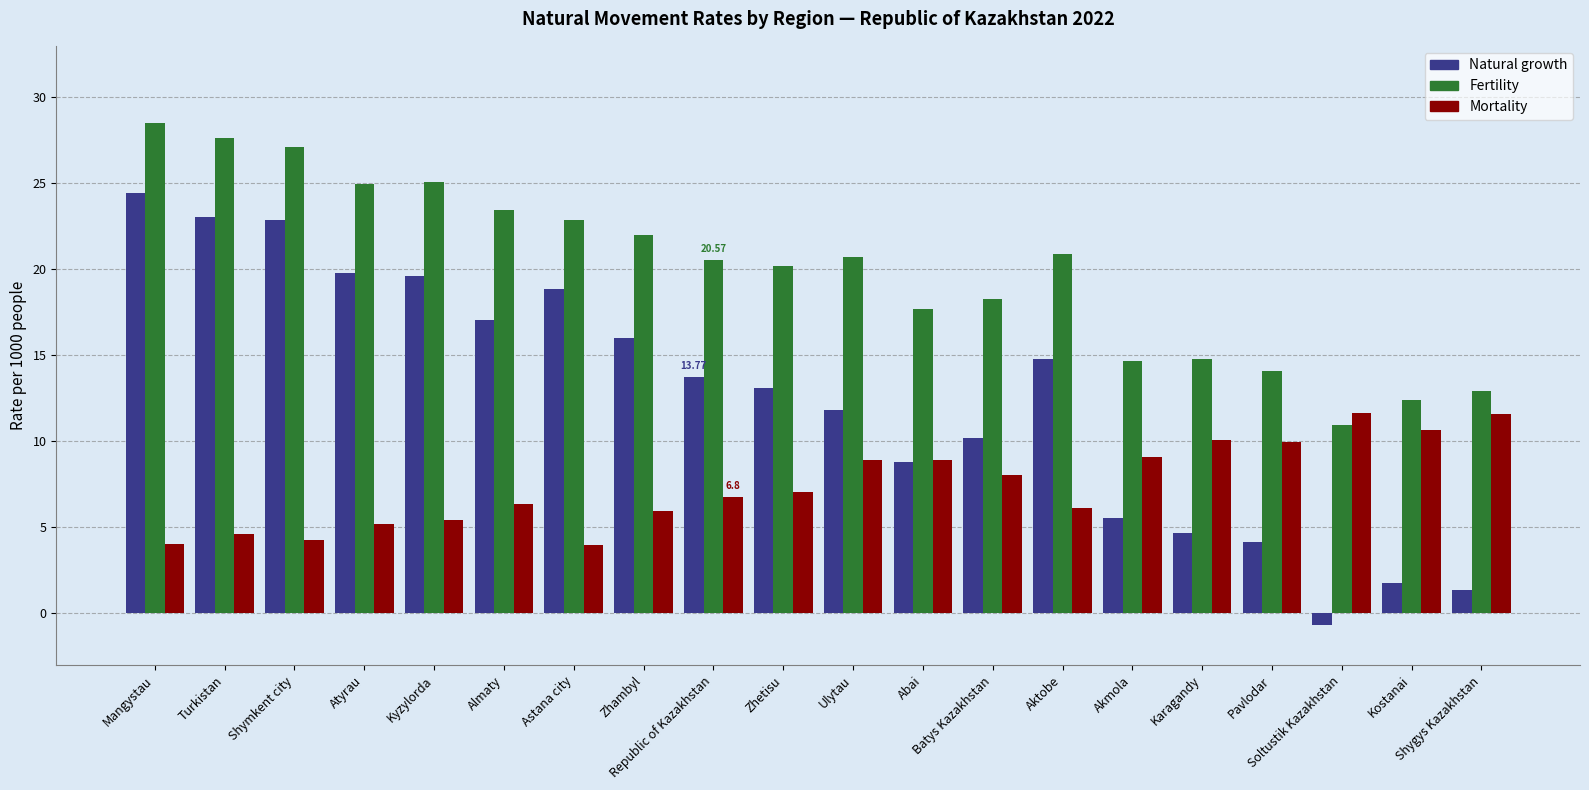

What is the label of the 10th bar from the left?

Zhetisu